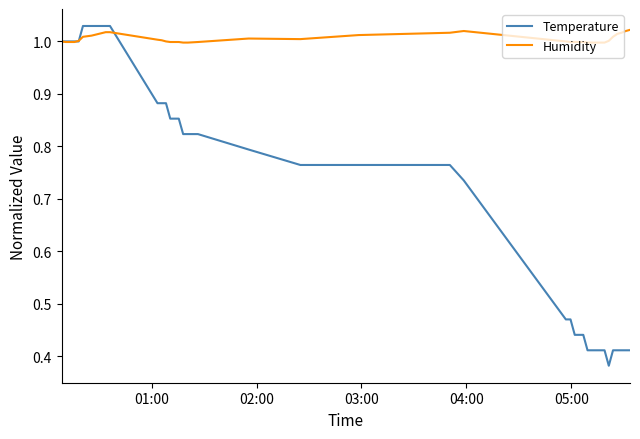

Which series ends up on top after the final intersection of Temperature and Humidity?

Humidity